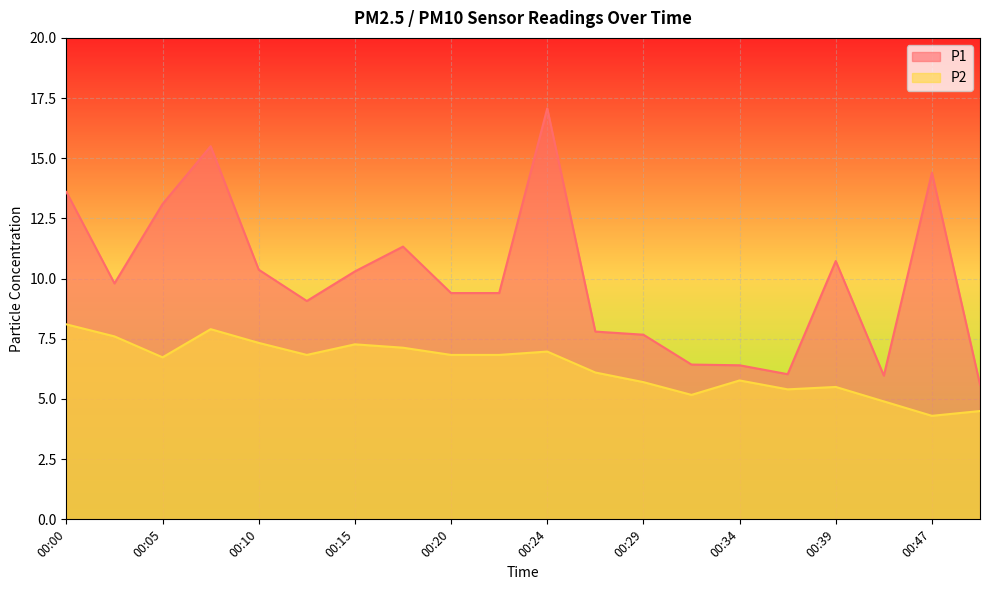

Which category has the highest value across all series?

00:24